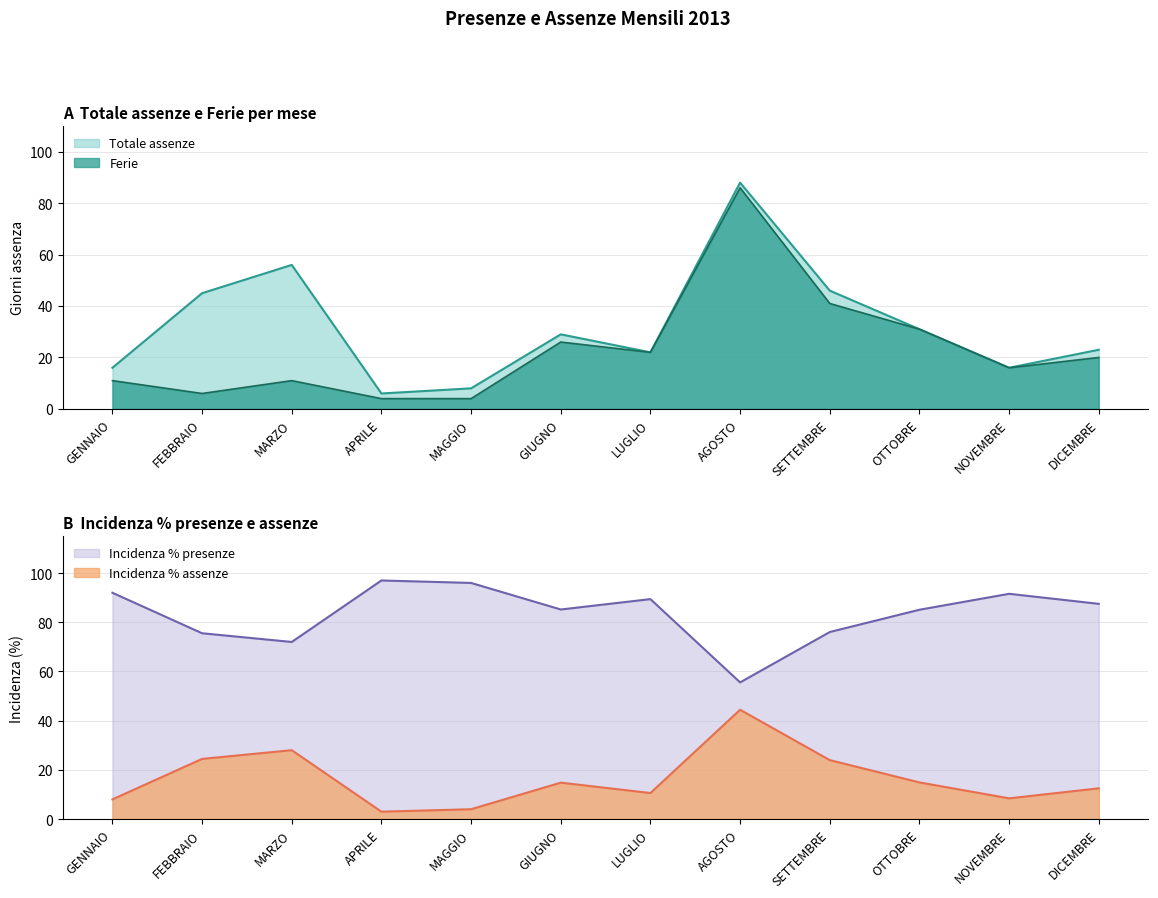

At which label does Totale assenze reach its minimum?

APRILE